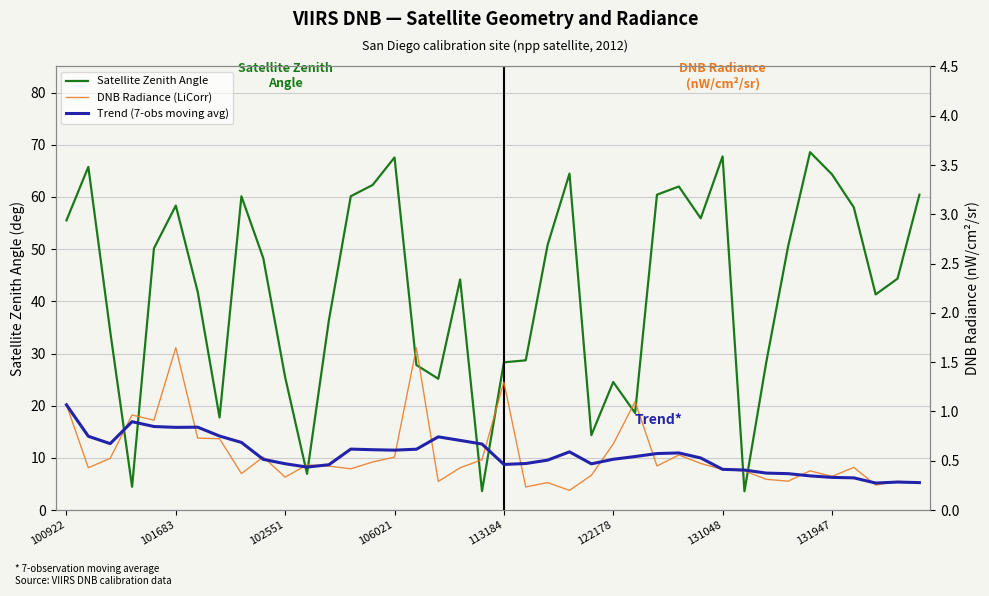

The Satellite Zenith Angle series shows 45.4 at 113184. True or false?

False